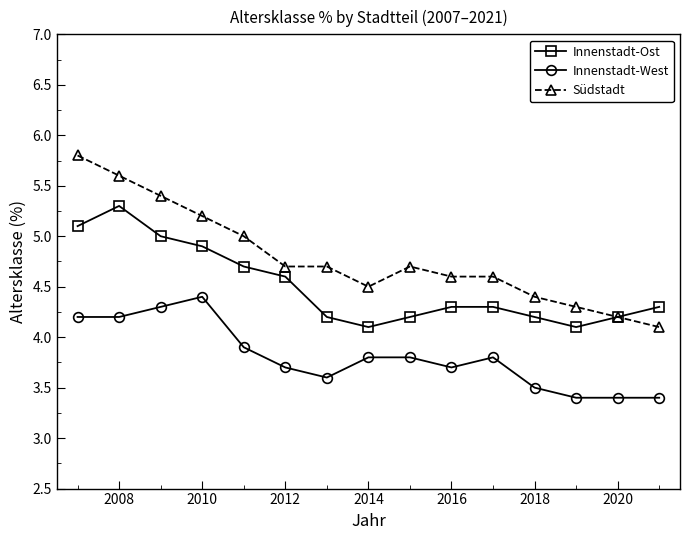

What is the lowest value of the Innenstadt-West series?

3.4